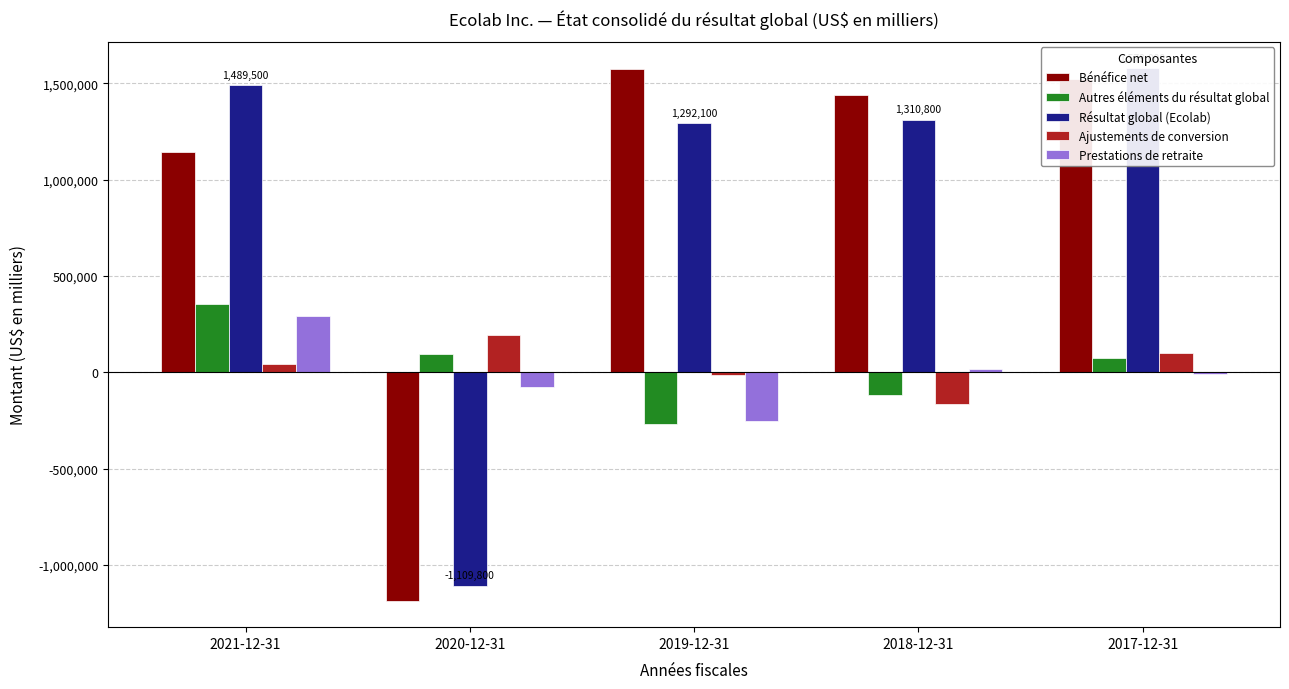

What is the minimum value shown in the chart?

-1185500